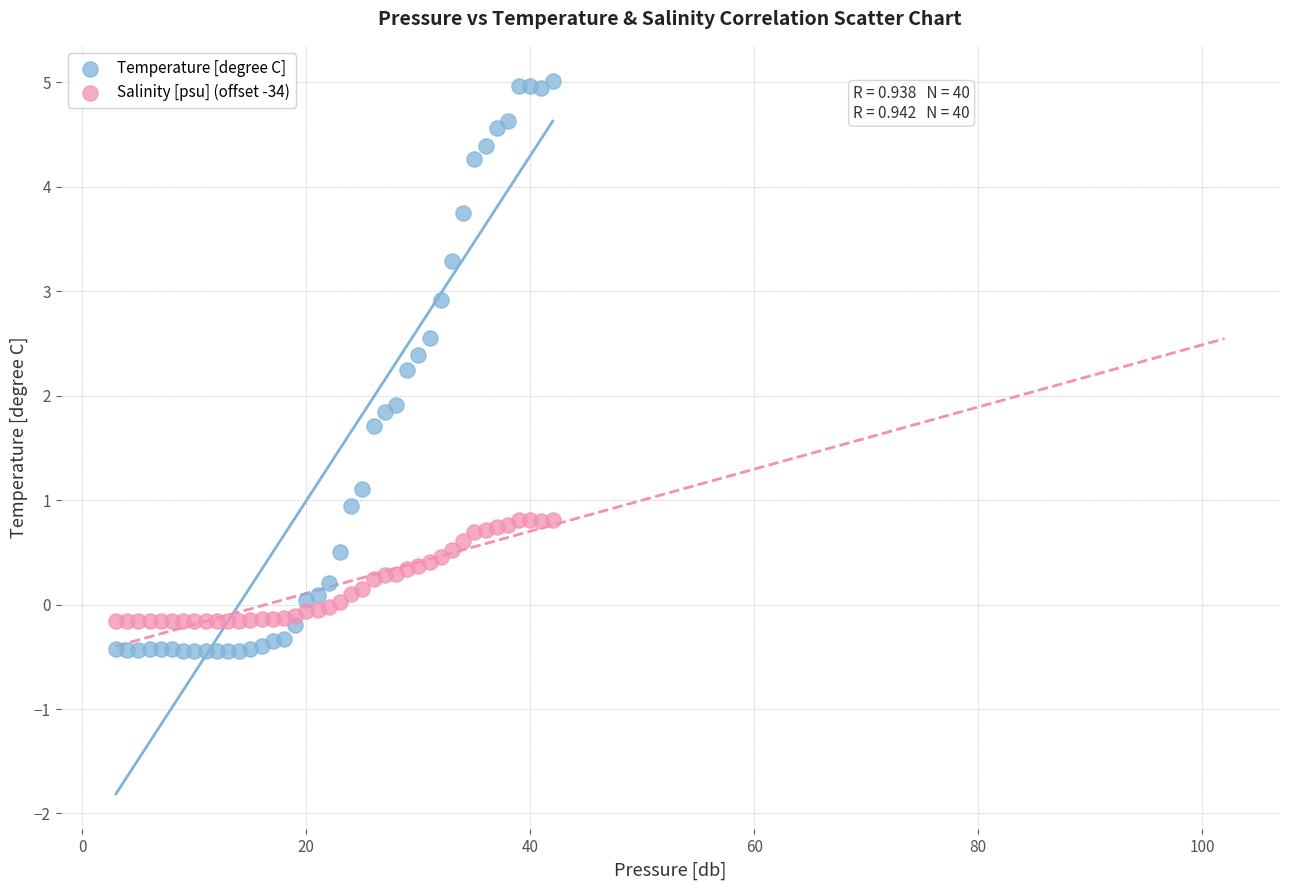

What is the X range (max minus min) for the scatter plot?

39.0